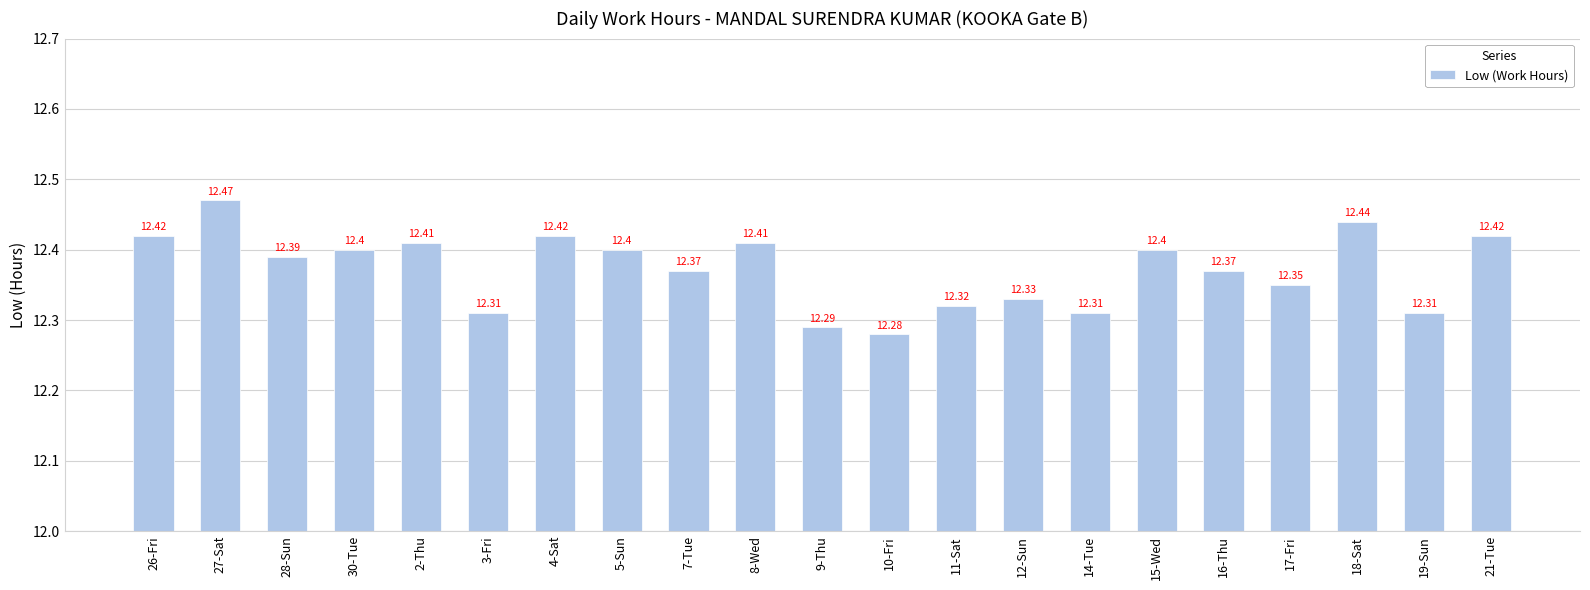

What is the ratio of the value at 15-Wed to the value at 27-Sat?

1.0